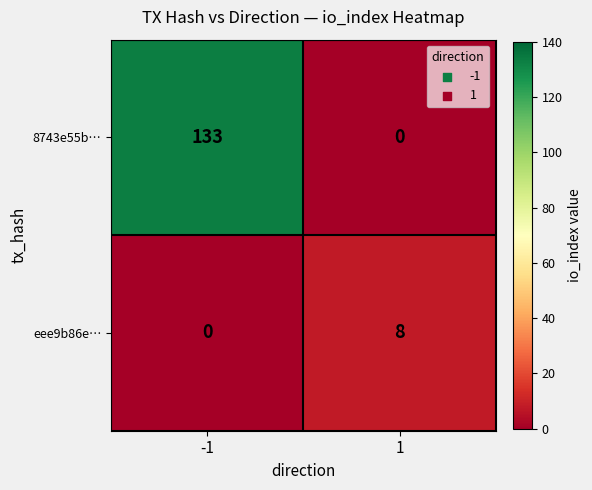

Which series has the largest range (max minus min)?

8743e55b…